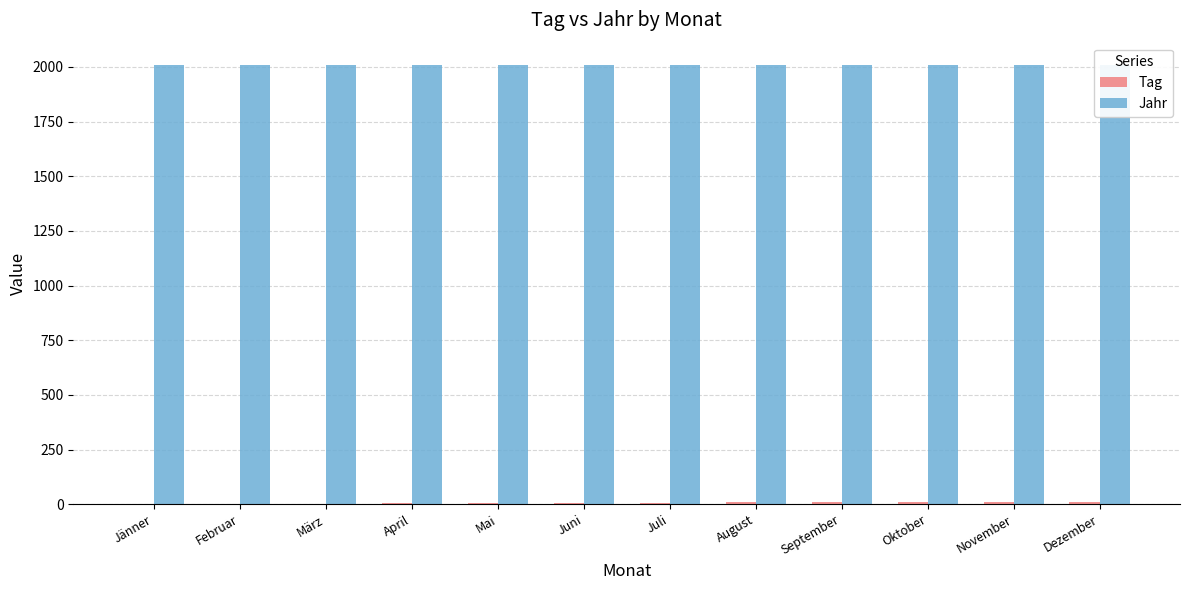

Are the bars grouped side by side (vs. stacked)?

Yes